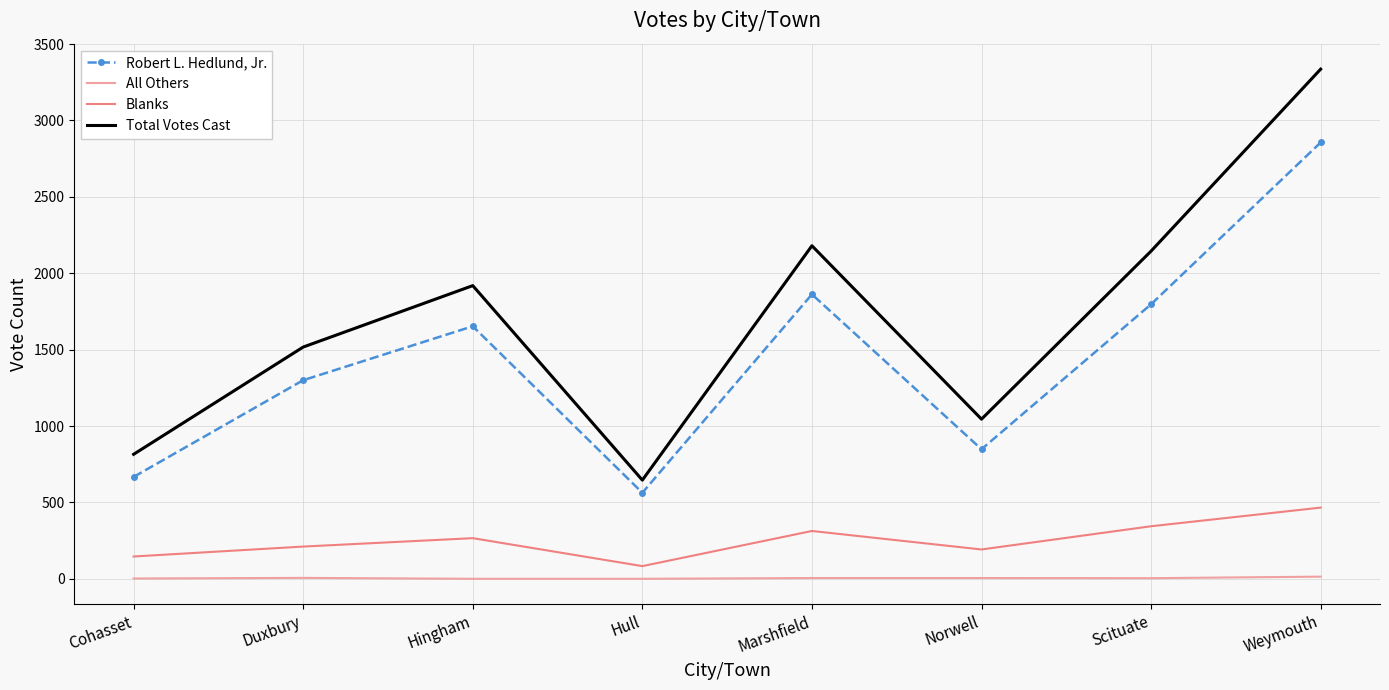

How many interior local peaks does the Robert L. Hedlund, Jr. series have?

2